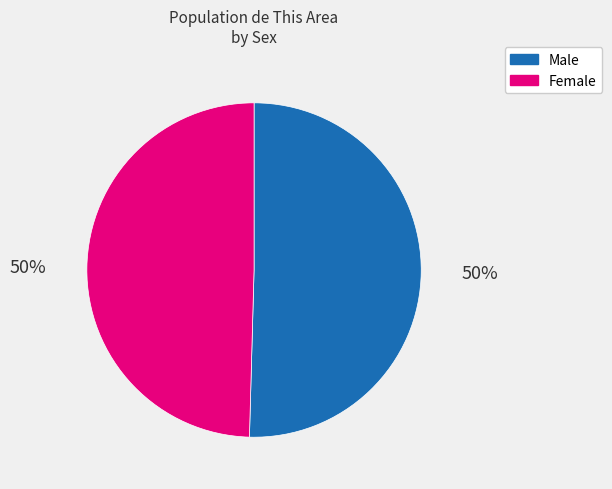

Do Female and Male together represent more than half of the pie?

Yes